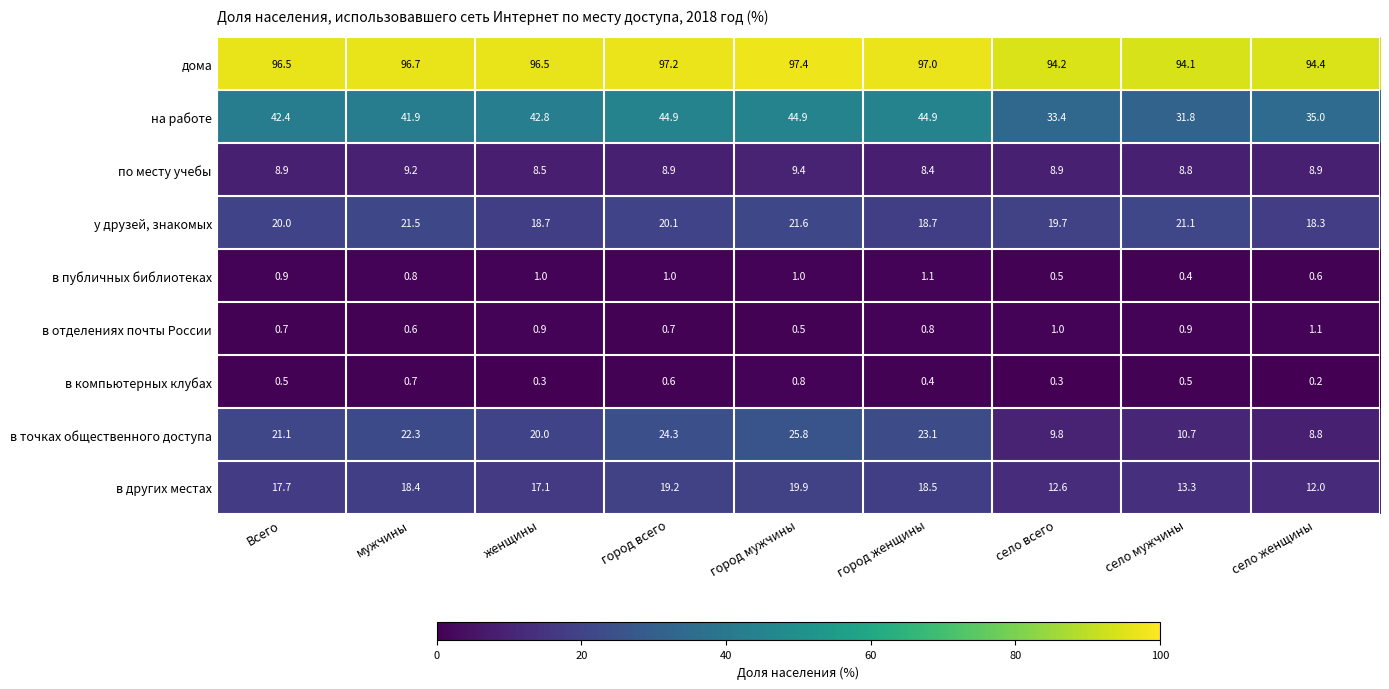

At how many categories does at least one series exceed 59?

9